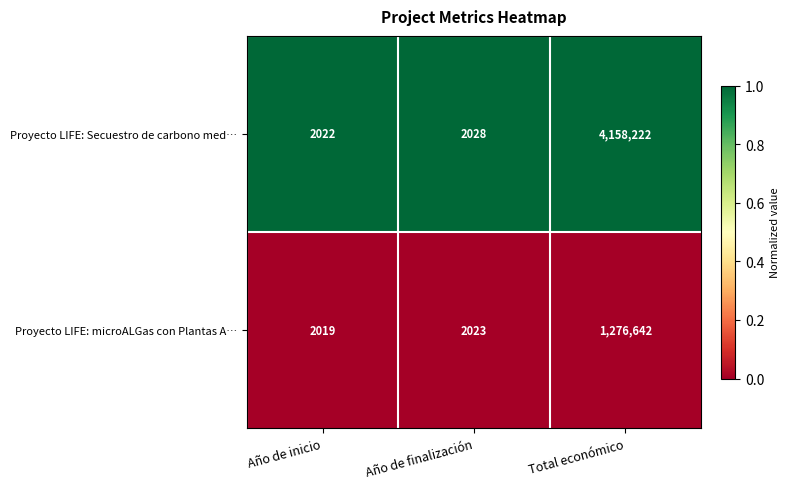

What is the spread (max minus min) of values at Año de finalización?

5